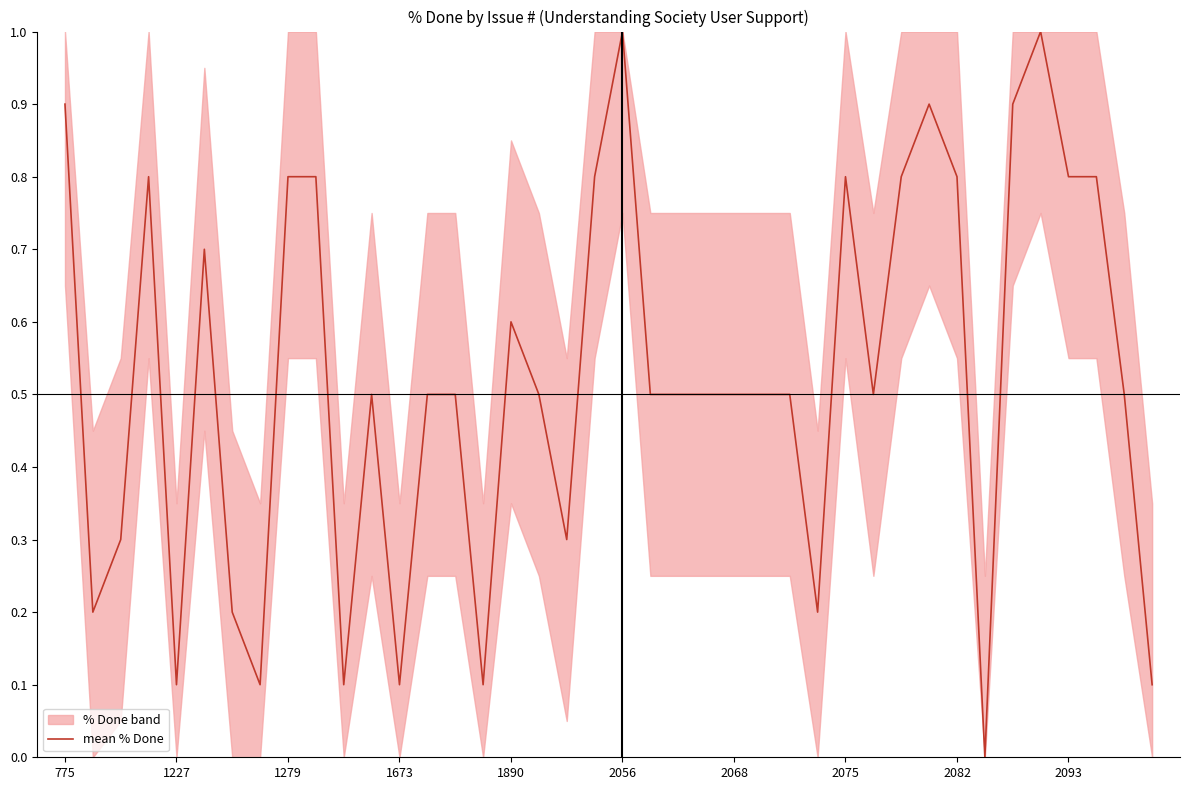

How many interior local peaks (higher than both neighbors) does the data have?

8